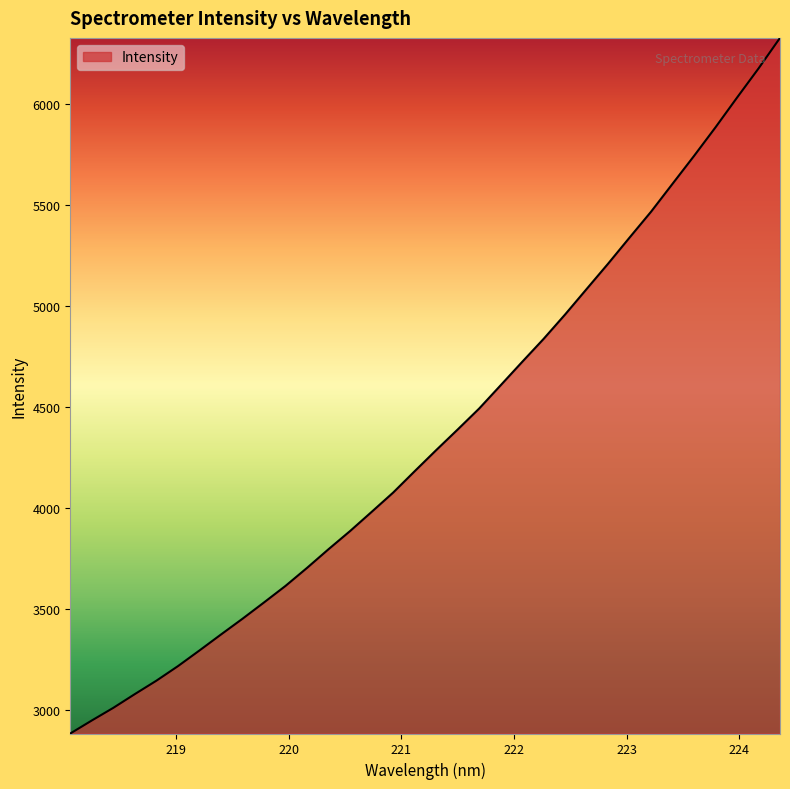

What is the difference between the maximum and minimum values?

3445.3